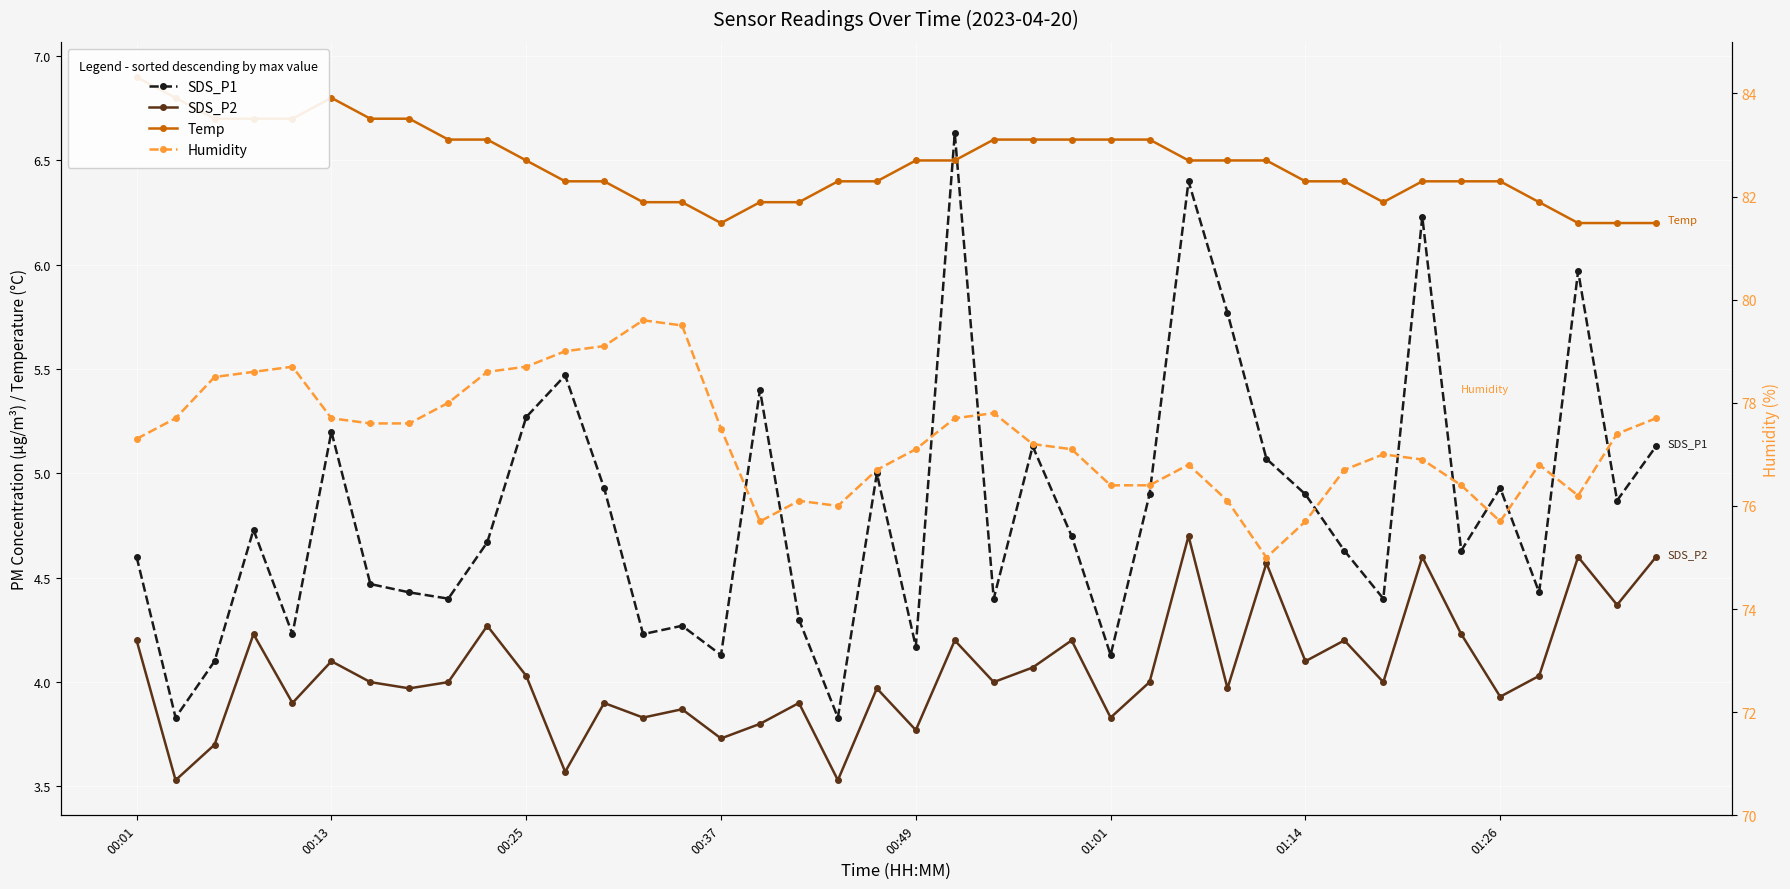

Rank the series at 16 from lowest to highest value.

SDS_P2, SDS_P1, Temp, Humidity